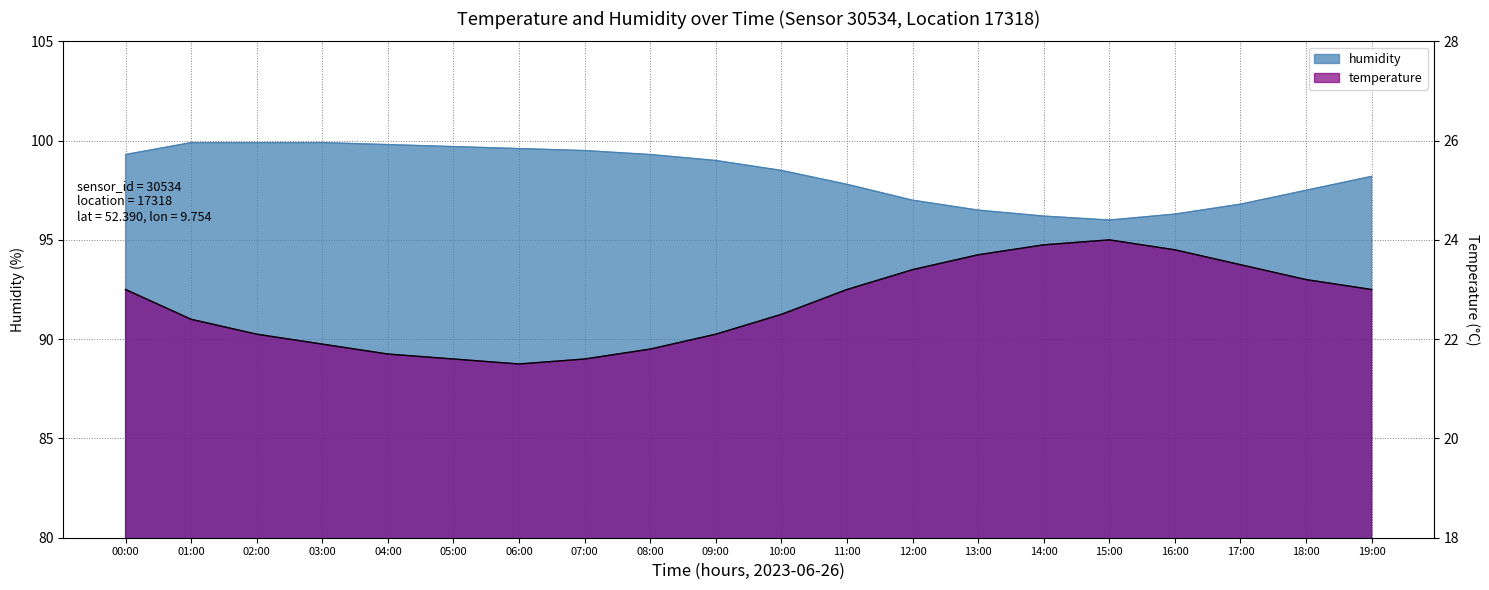

True or false: temperature has a value of 23.7 at 13:00.

True